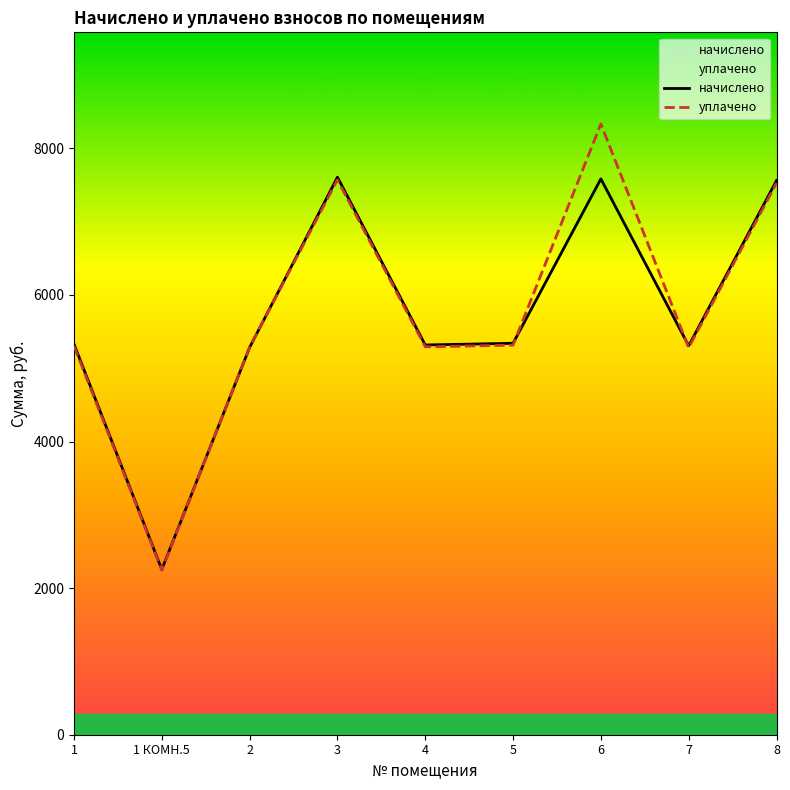

True or false: уплачено has a value of 5281.1 at 7.

True